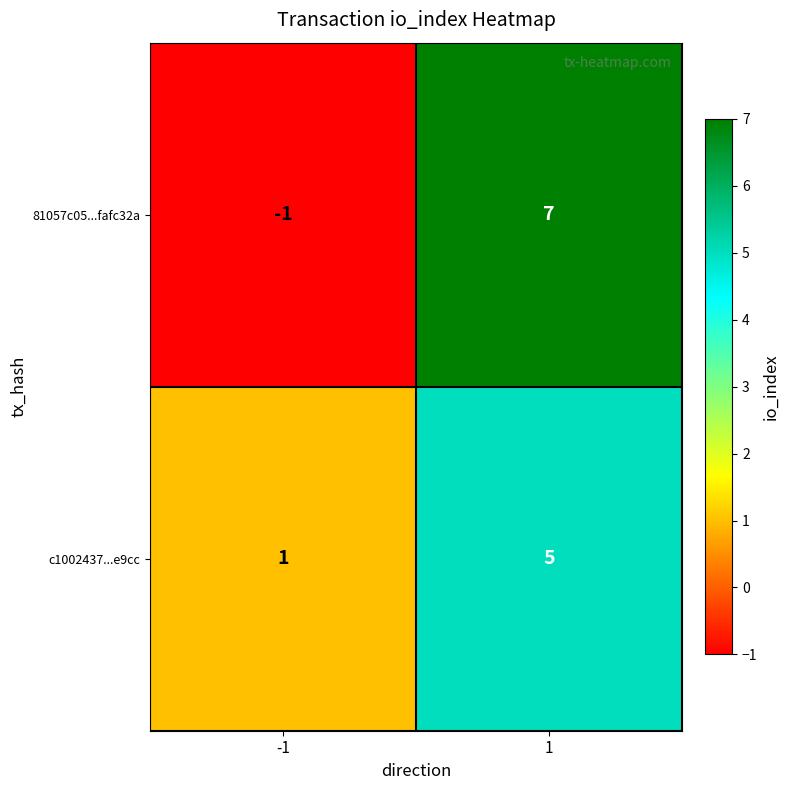

List the labels in order of 81057c05...fafc32a value, smallest first.

-1, 1